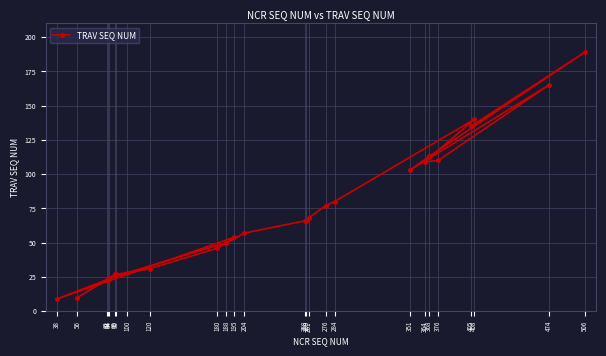

Count the number of categories in the chart.

26